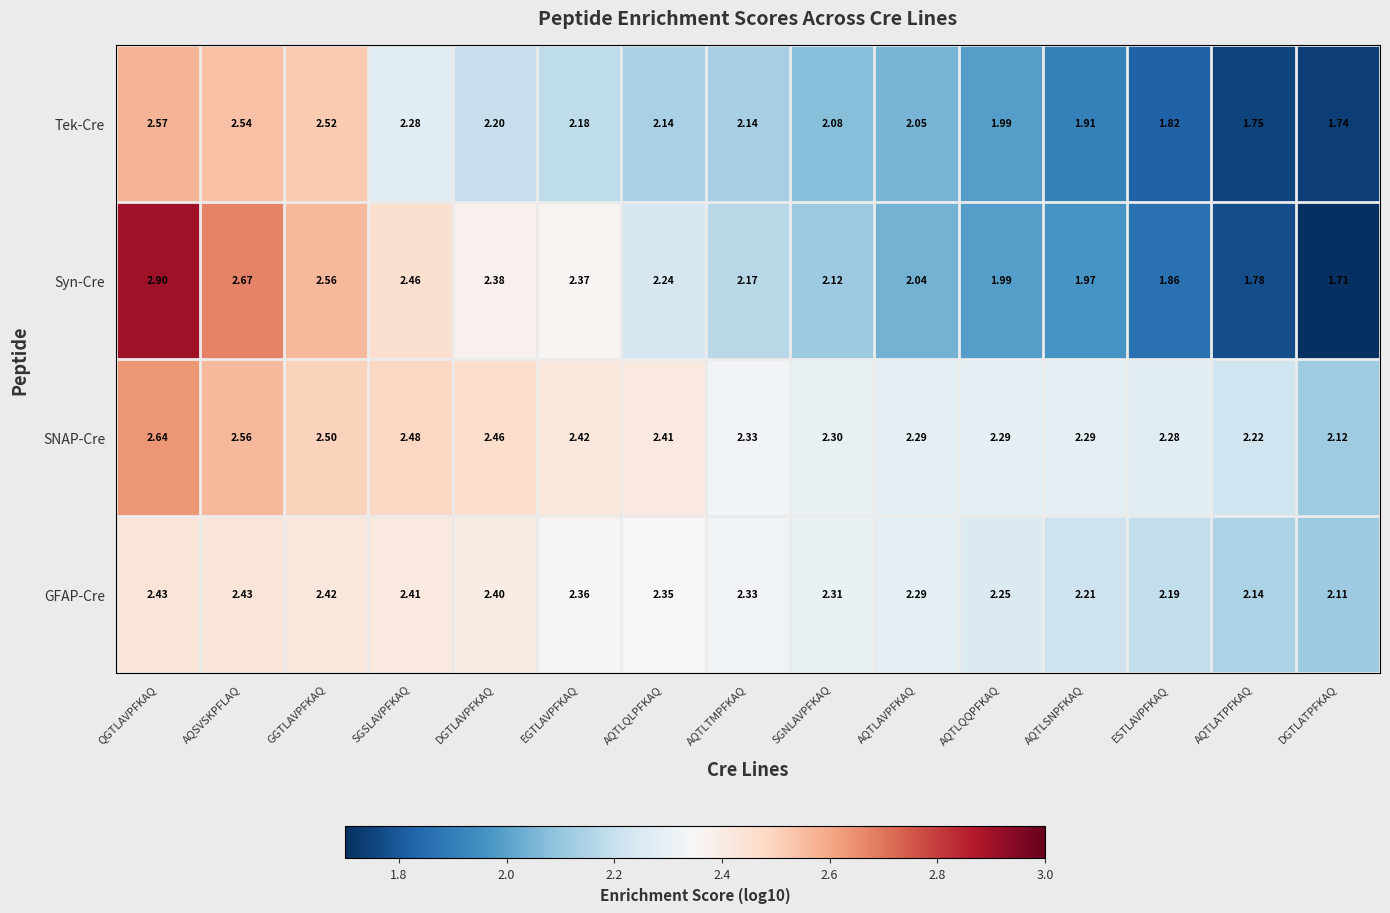

At how many categories does at least one series exceed 1?

15